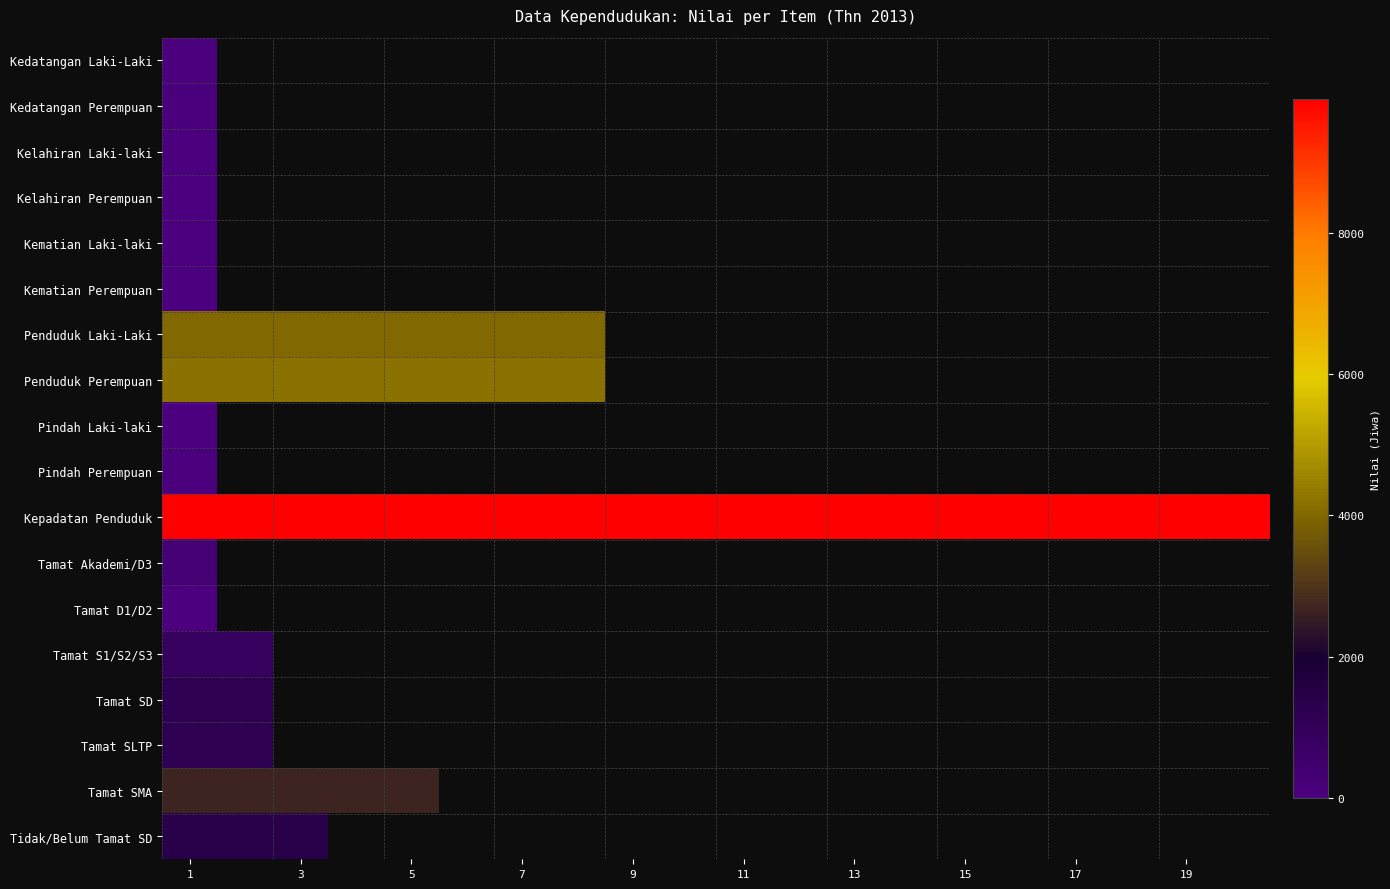

At how many categories does at least one series exceed 5340?

20